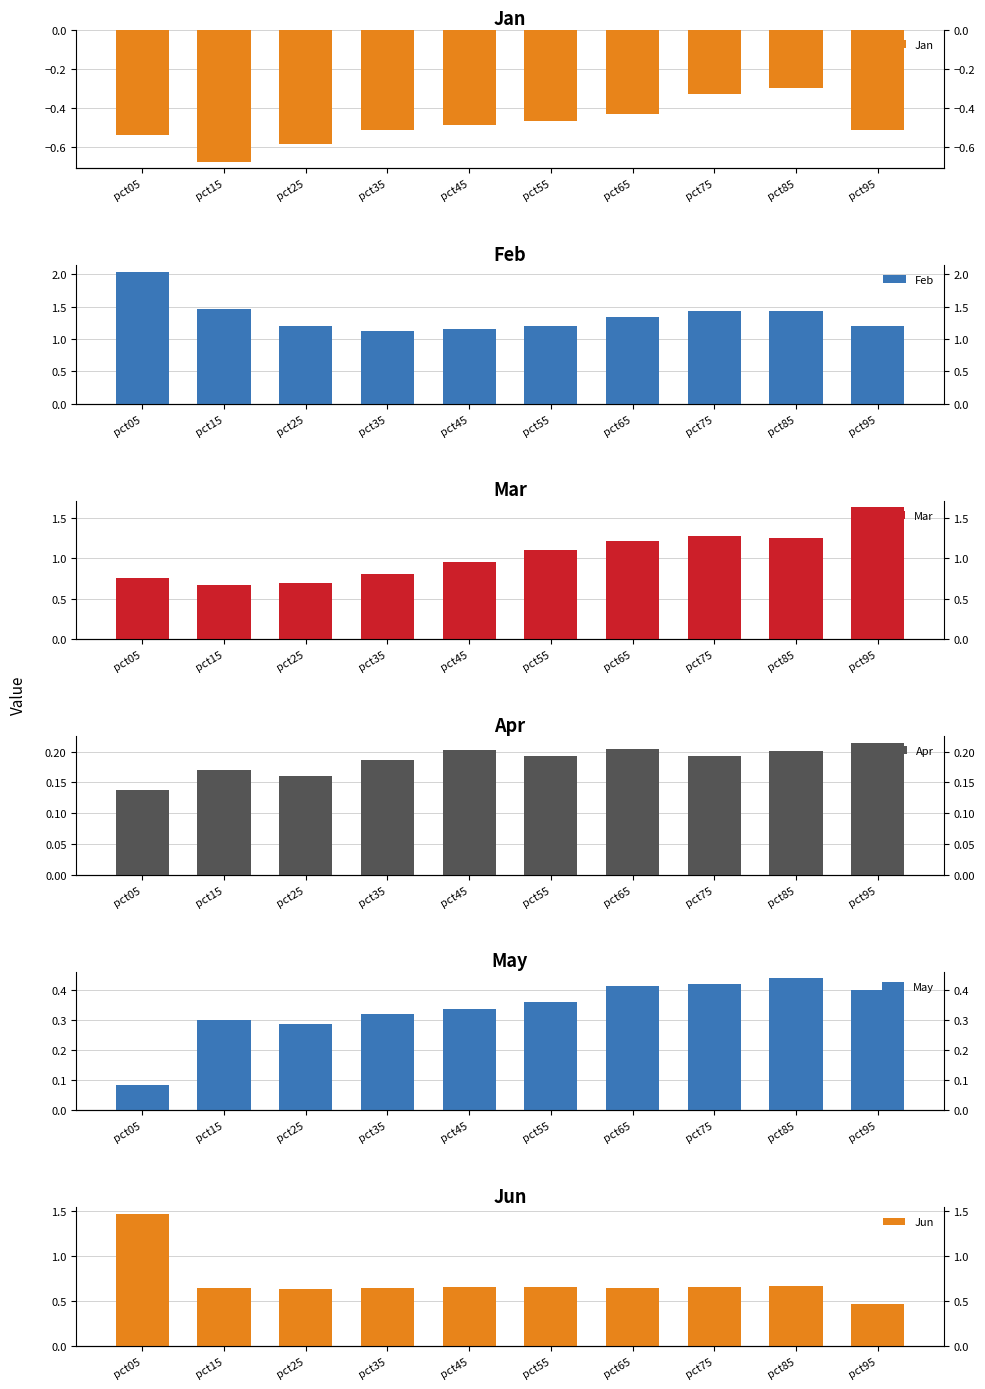

Which category has the lowest value in the Jun series?

pct95